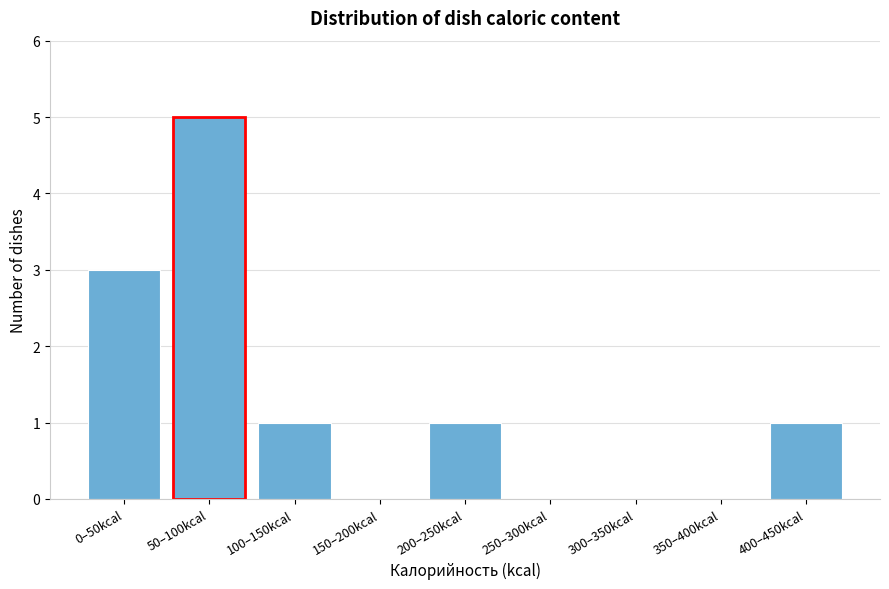

Reading left to right, extract all data points from this chart.

0–50kcal=3	50–100kcal=5	100–150kcal=1	150–200kcal=0	200–250kcal=1	250–300kcal=0	300–350kcal=0	350–400kcal=0	400–450kcal=1